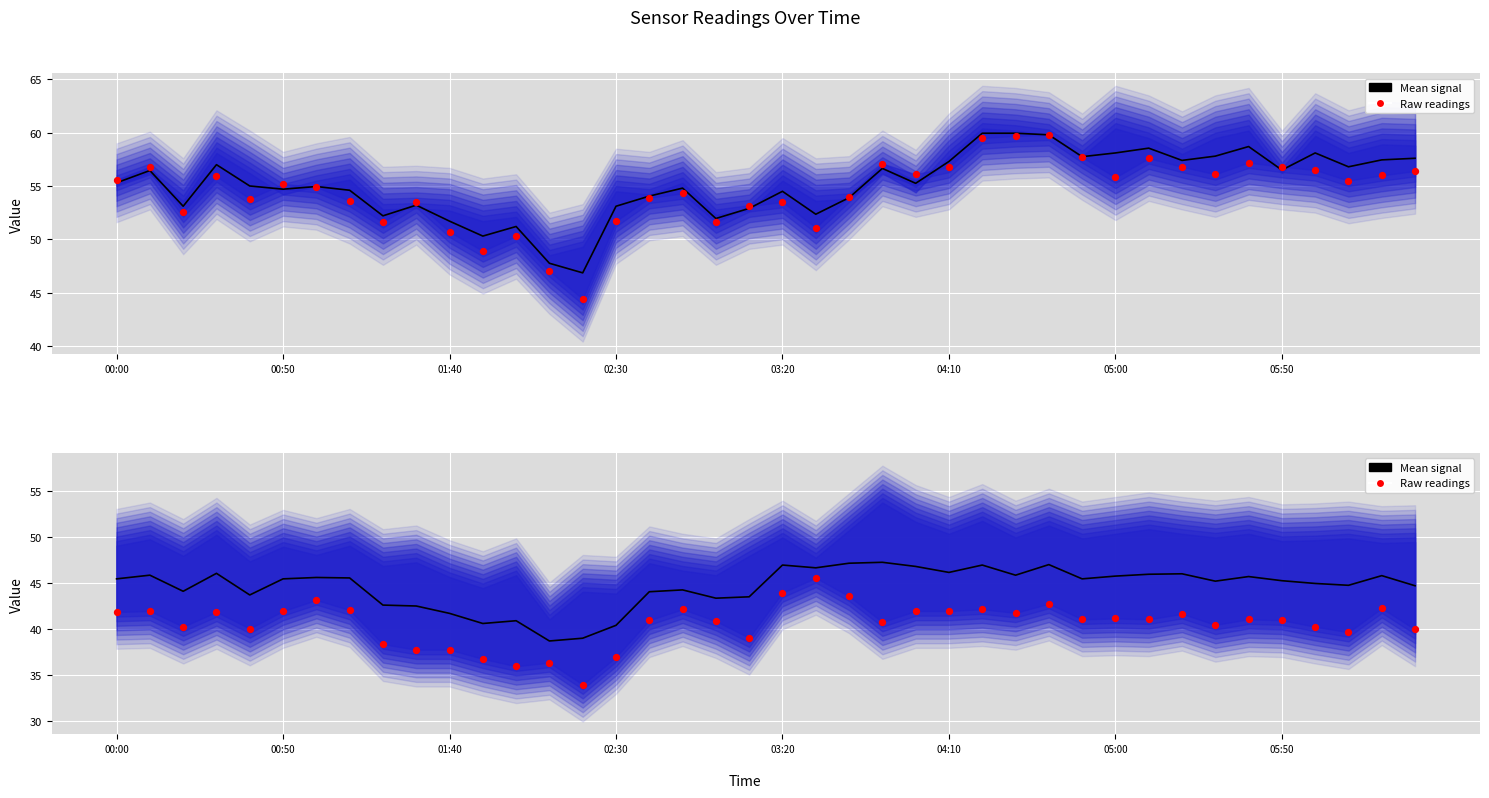

What are all the series names shown in the legend?

Mean signal, Raw readings